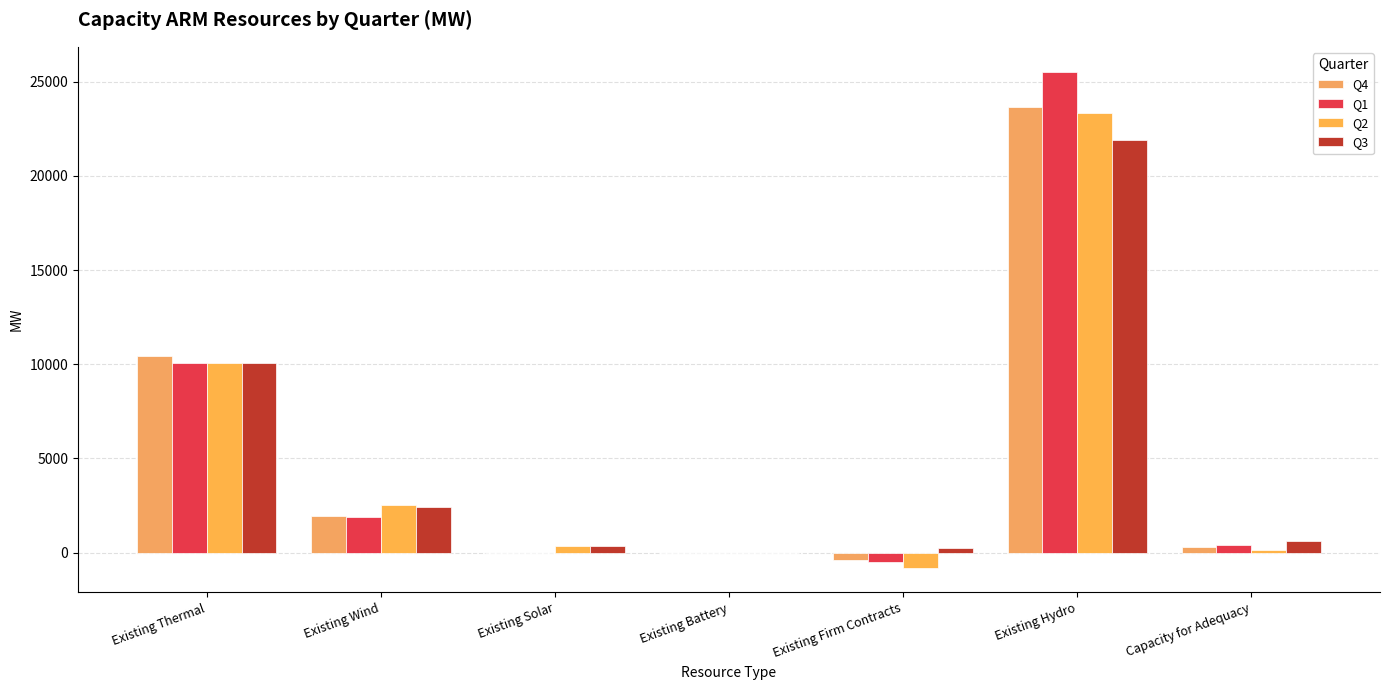

Where does the Q3 series first go above 631?

Existing Thermal